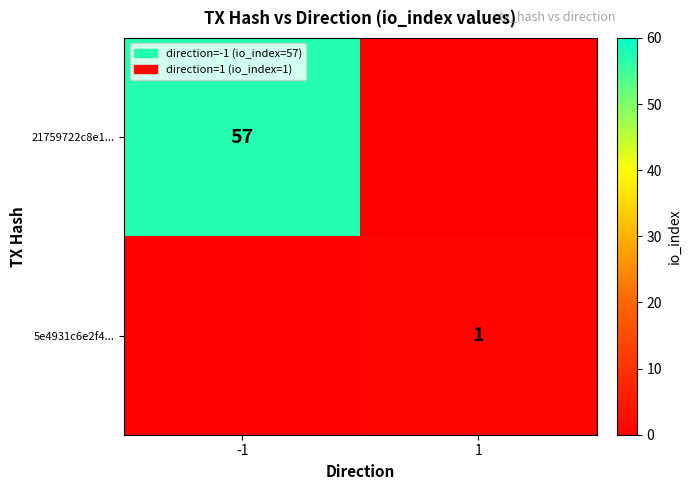

Is it true that 21759722c8e1... equals 57 at -1?

True